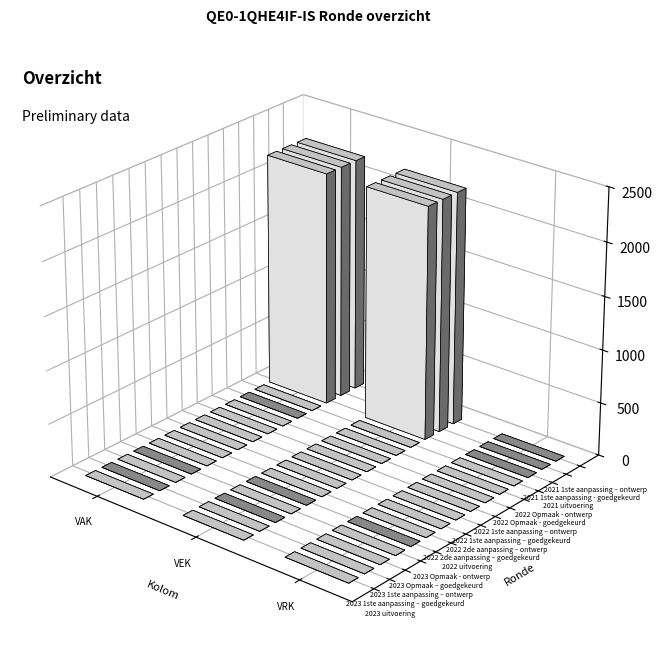

Reading left to right, list all the values displayed in this chart.

2023 uitvoering: 0	0	0
2023 1ste aanpassing – goedgekeurd: 0	0	0
2023 1ste aanpassing – ontwerp: 0	0	0
2023 Opmaak – goedgekeurd: 0	0	0
2023 Opmaak - ontwerp: 0	0	0
2022 uitvoering: 0	0	0
2022 2de aanpassing – goedgekeurd: 0	0	0
2022 2de aanpassing – ontwerp: 0	0	0
2022 1ste aanpassing – goedgekeurd: 0	0	0
2022 1ste aanpassing – ontwerp: 0	0	0
2022 Opmaak - goedgekeurd: 0	0	0
2022 Opmaak - ontwerp: 0	0	0
2021 uitvoering: 2200	2200	0
2021 1ste aanpassing - goedgekeurd: 2200	2200	0
2021 1ste aanpassing – ontwerp: 2200	2200	0